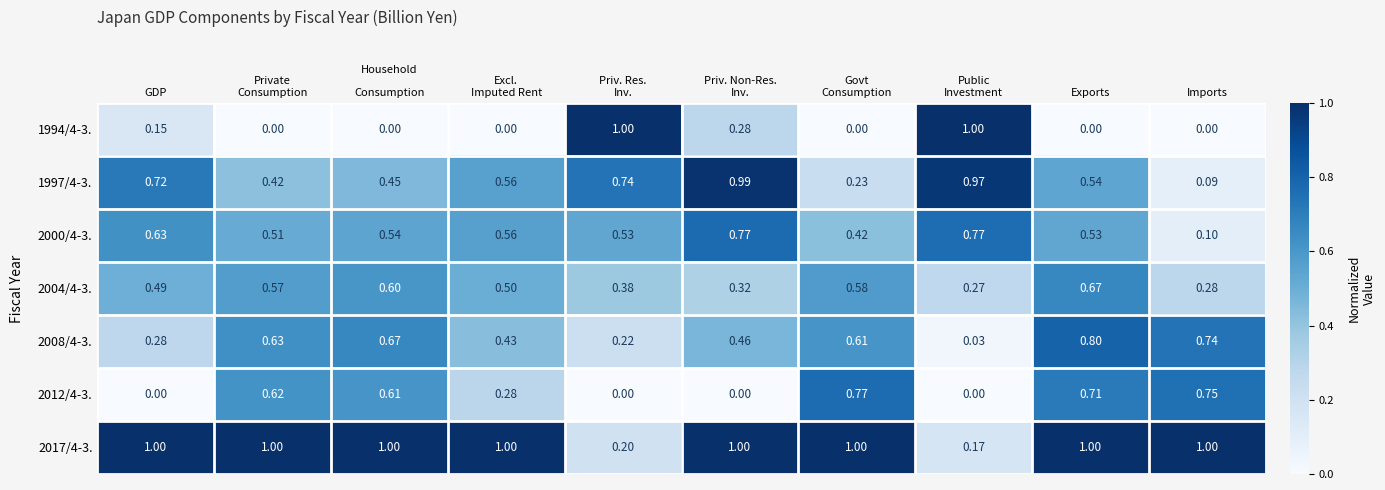

At which category is the sum across all series the highest?

Exports